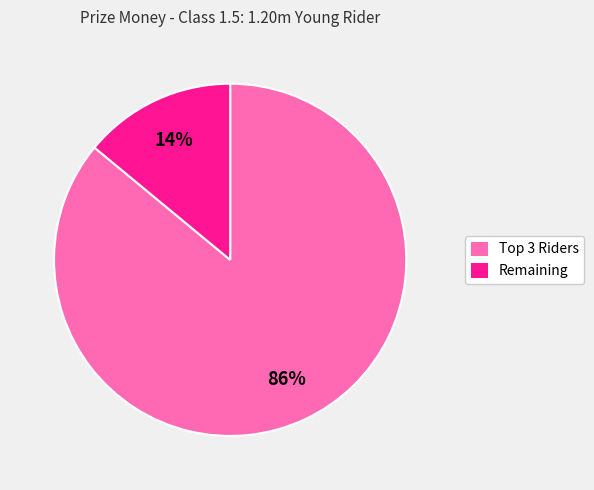

Does any single category account for the majority?

Yes